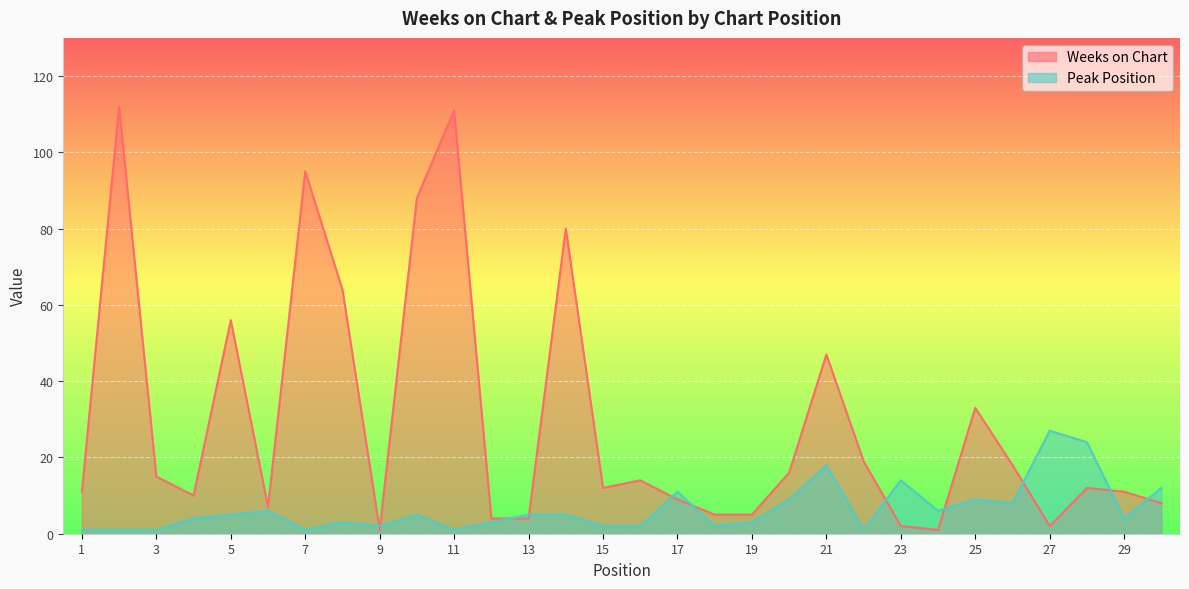

What are all the series names shown in the legend?

Weeks on Chart, Peak Position